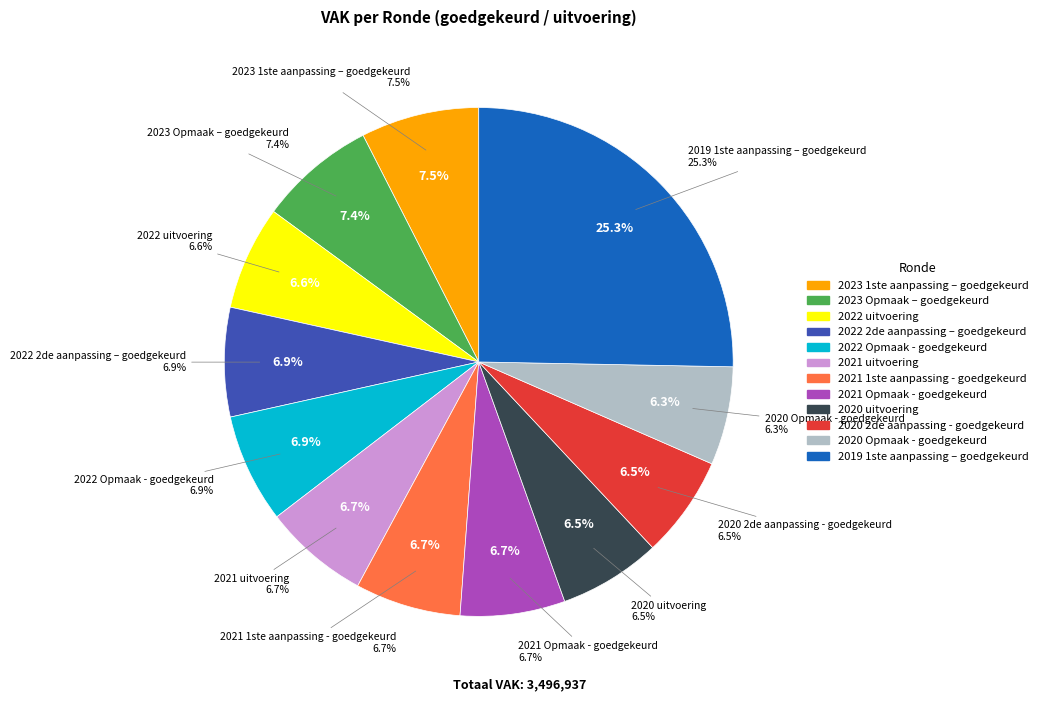

Which category has the biggest portion of the pie?

2019 1ste aanpassing – goedgekeurd